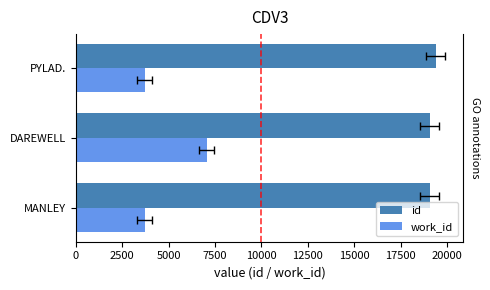

At how many categories does at least one series exceed 10156?

3